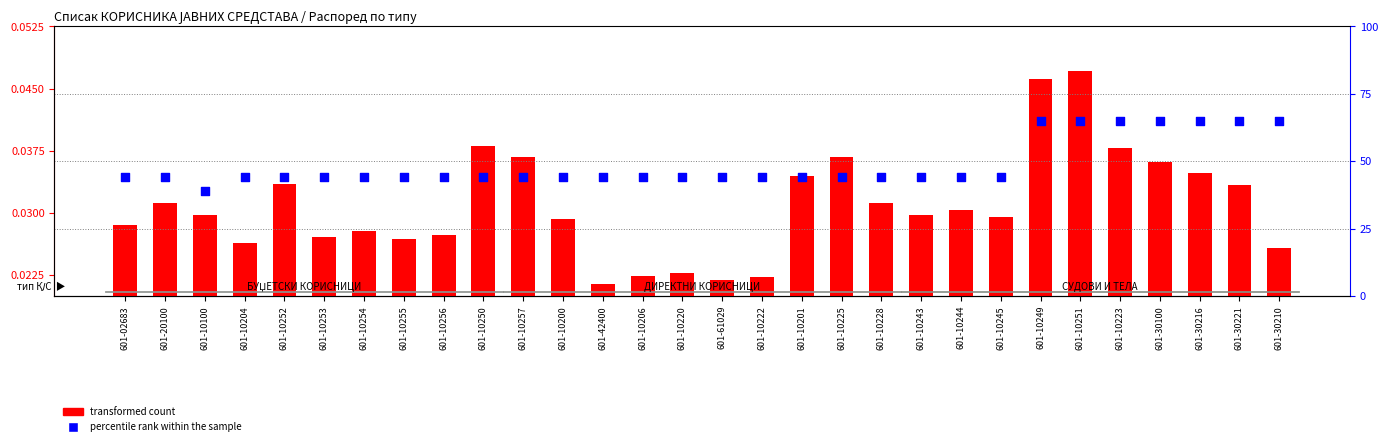

Which series has the largest total across all categories?

percentile rank within the sample